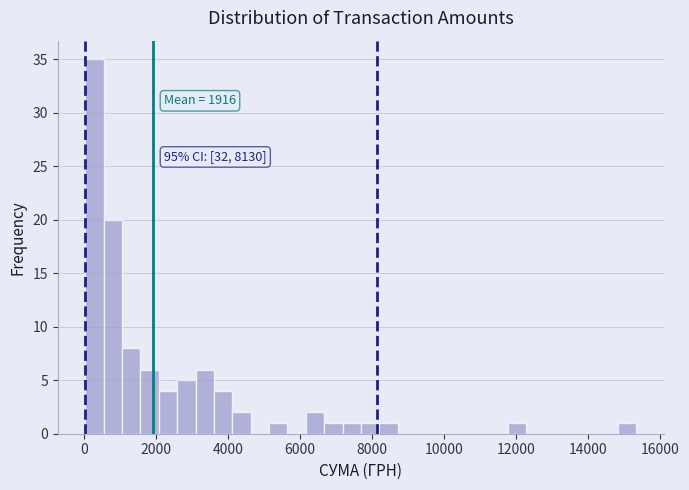

Read against the x-axis, roughly where is the centre of the tallest bar?

200